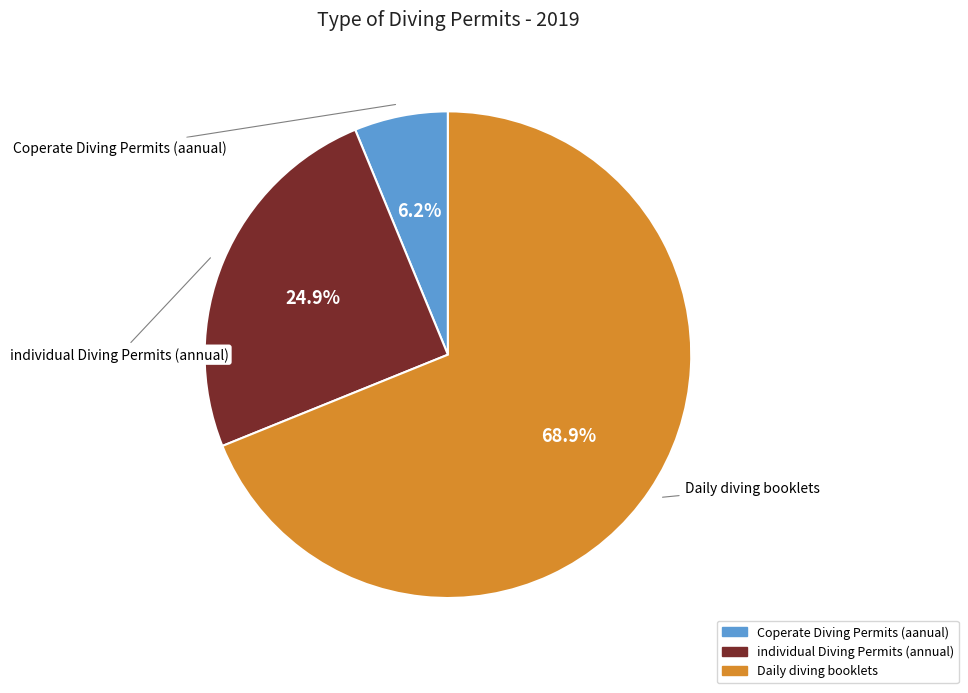

What is the total percentage of Daily diving booklets and individual Diving Permits (annual)?

93.8%